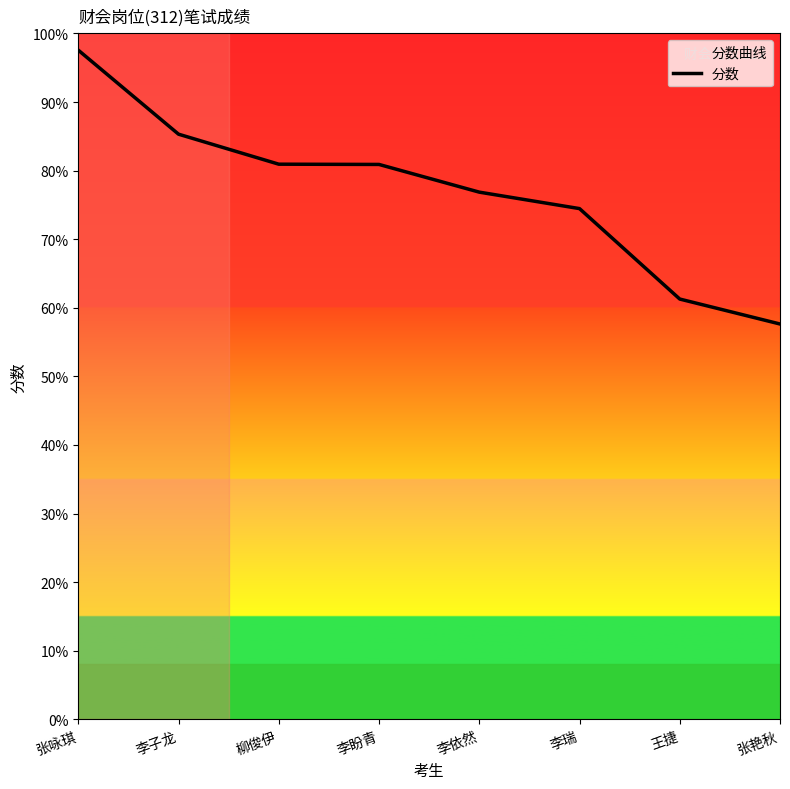

What is the minimum value shown in the chart?

57.6